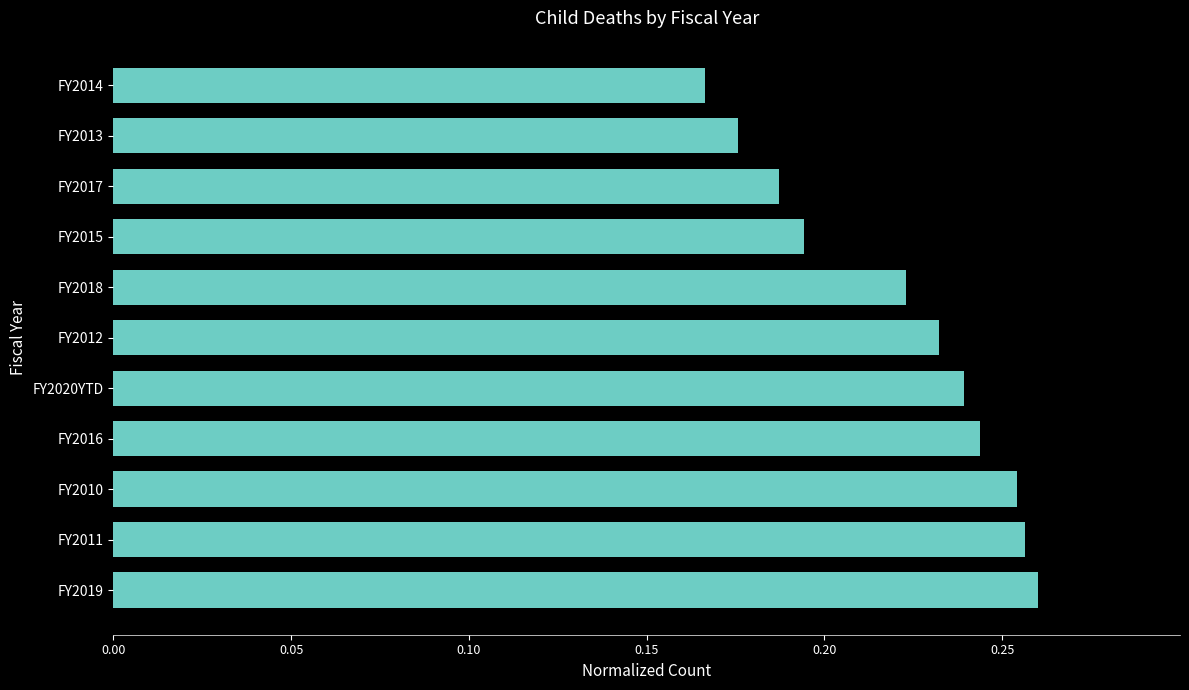

How many values are between 0 and 1?

11